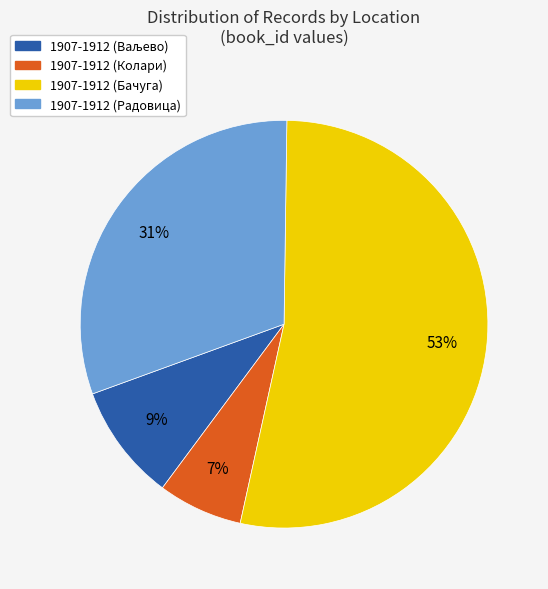

How many slices are in this pie chart?

4